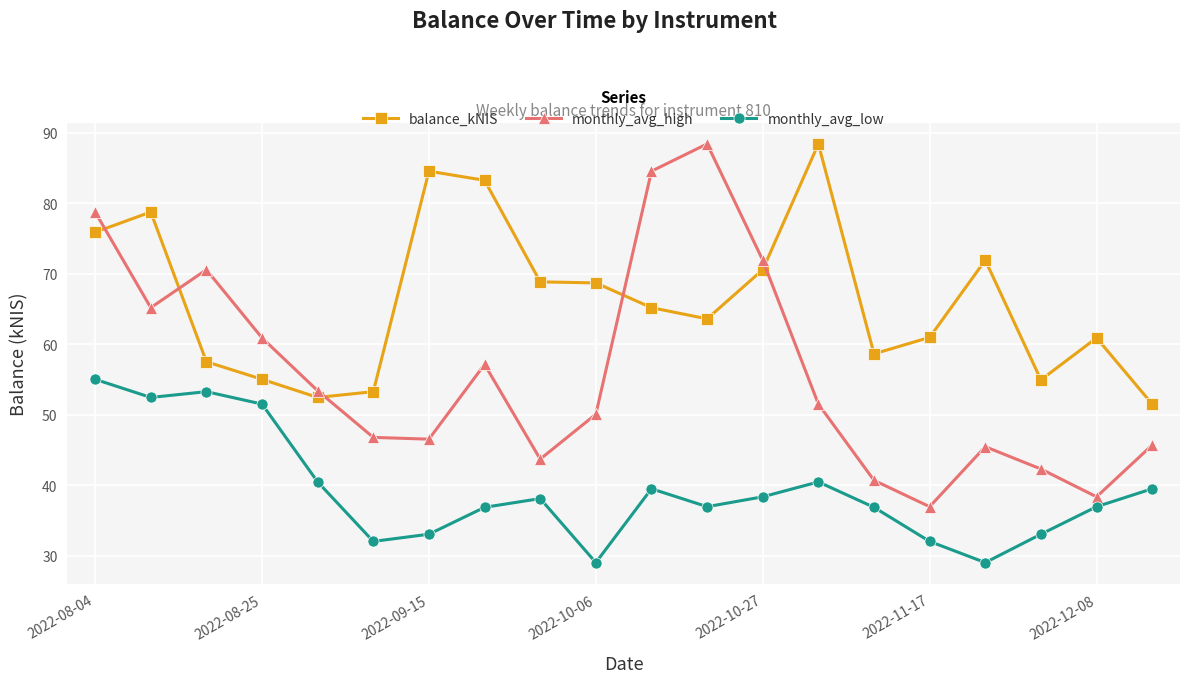

What is the difference between the maximum and minimum values in the balance_kNIS series?

36.9